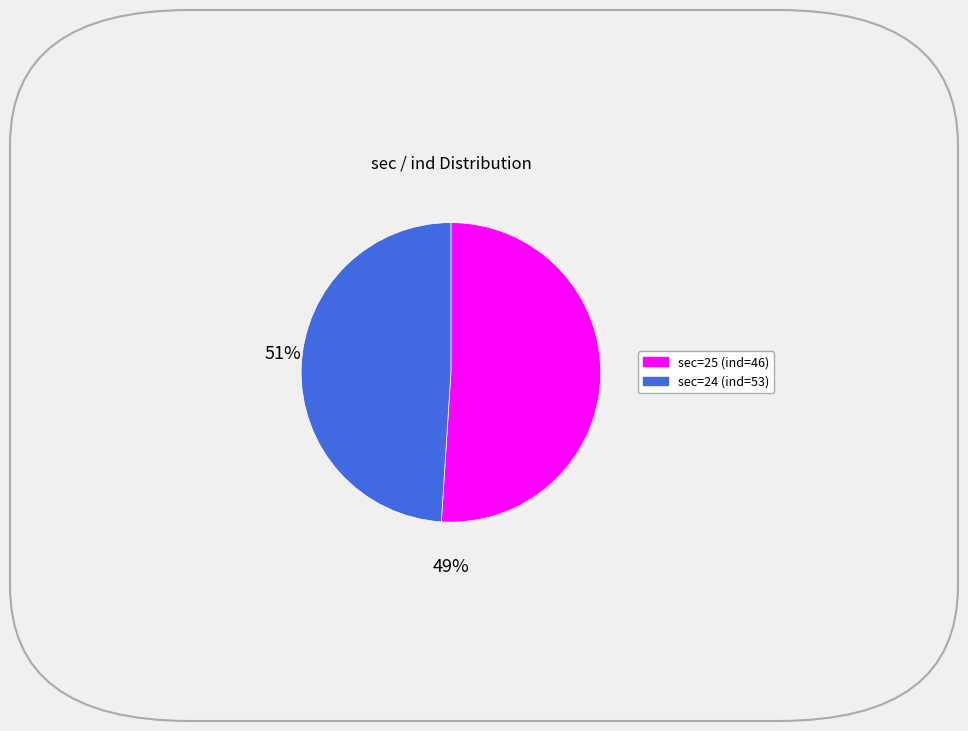

Is there any slice that represents more than half of the pie?

Yes